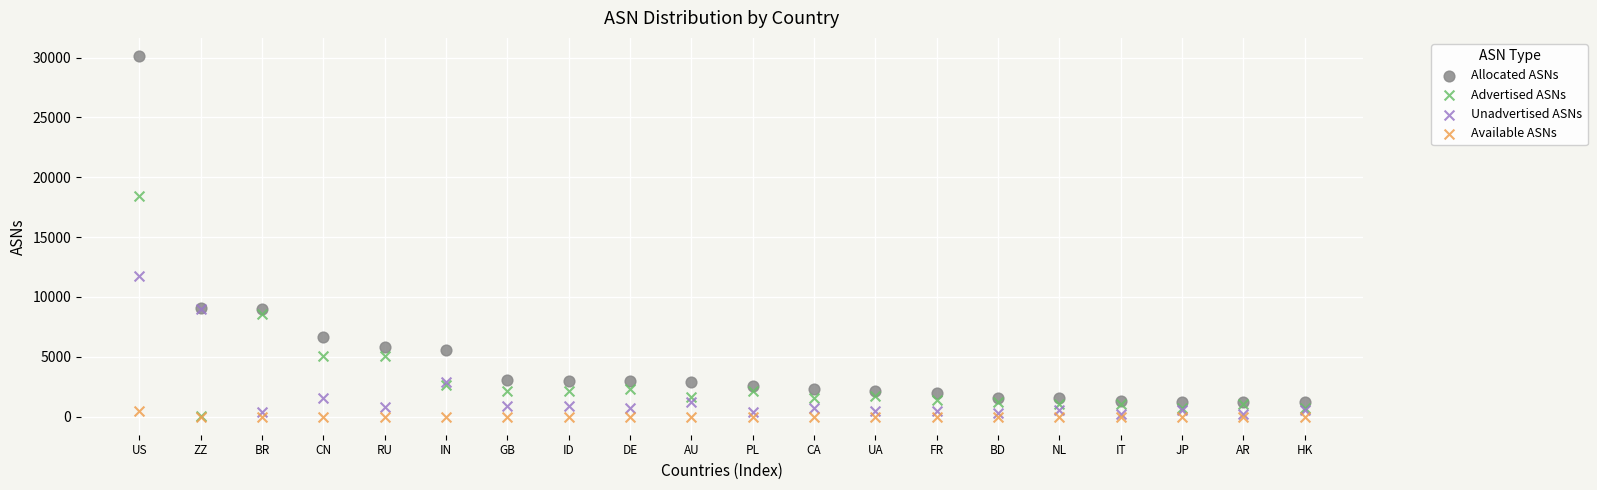

In the Allocated ASNs series, what Y value is closest to 15684?

9067